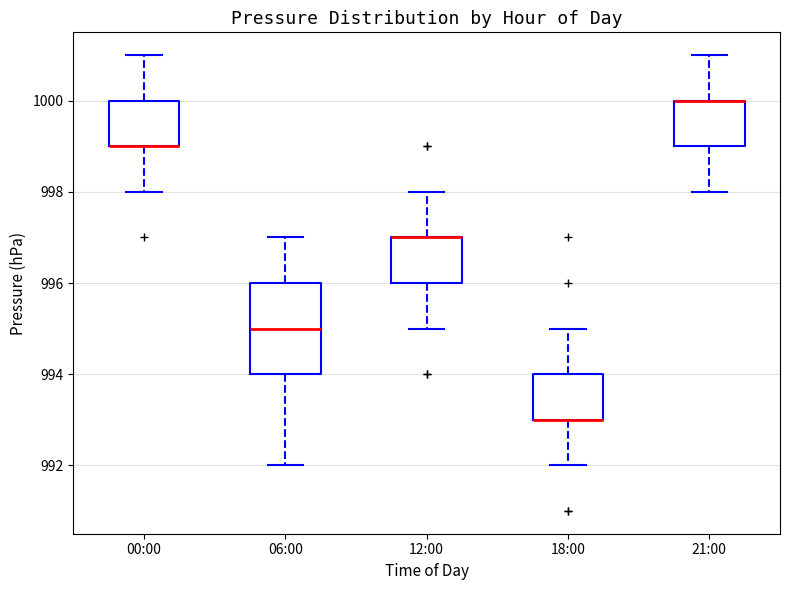

Comparing the boxes themselves (not the whiskers), which one is the tallest?

06:00